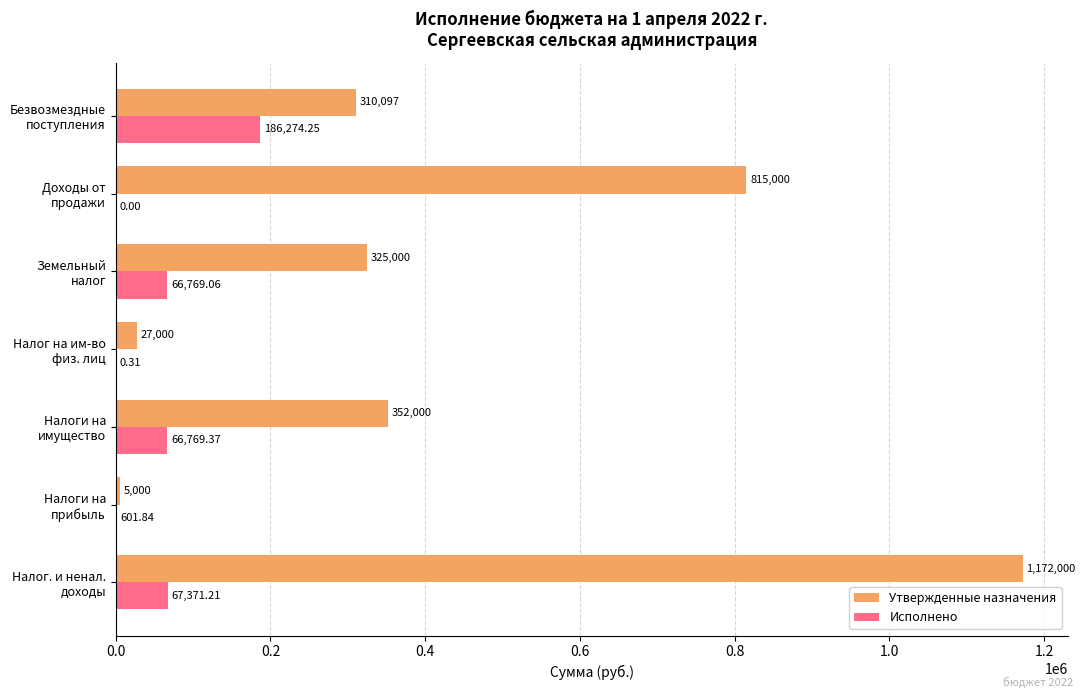

Which series has the largest total across all categories?

Утвержденные назначения